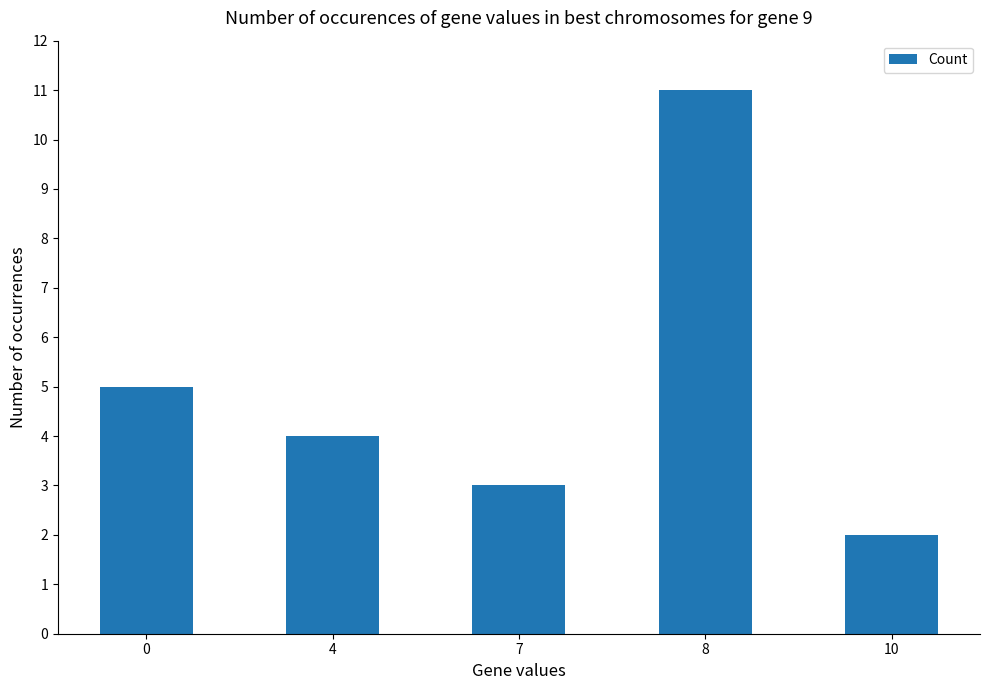

Reading right to left, what are all the values shown in this chart?

10=2	8=11	7=3	4=4	0=5